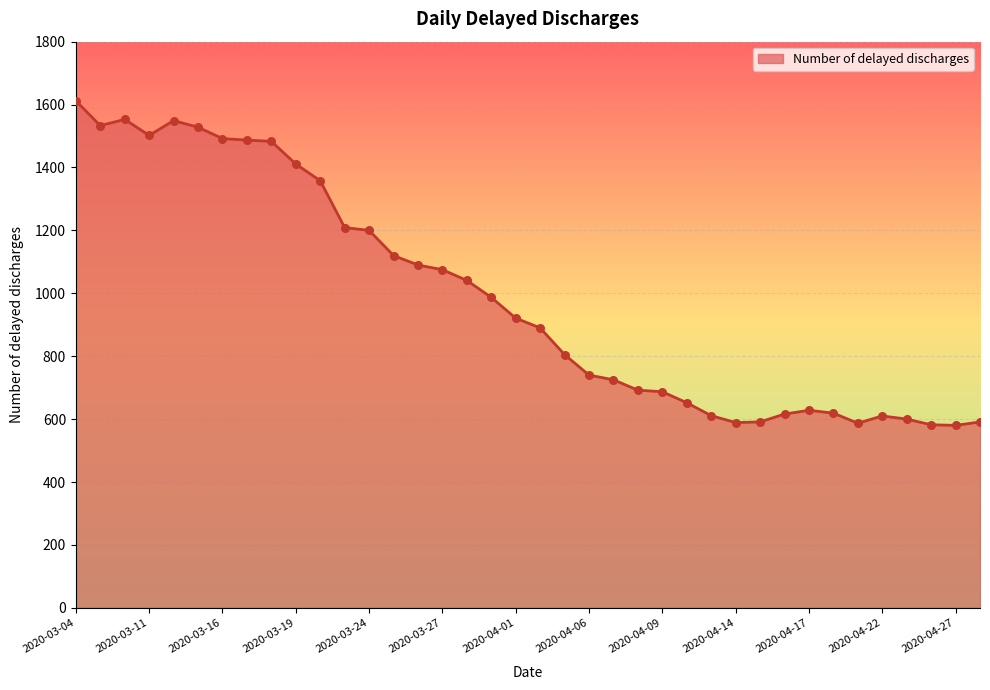

What is the smallest value displayed?

580